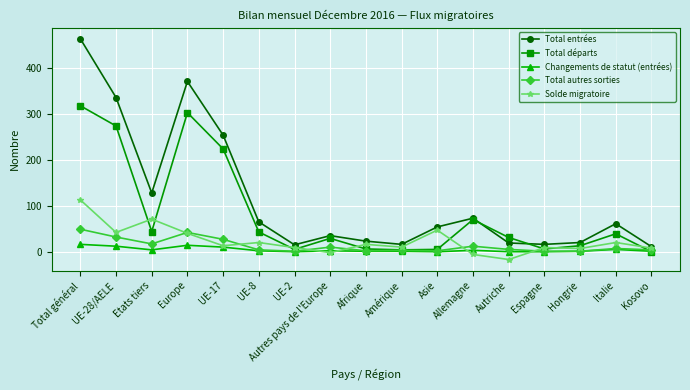

Does the chart display data point markers on the line(s)?

Yes